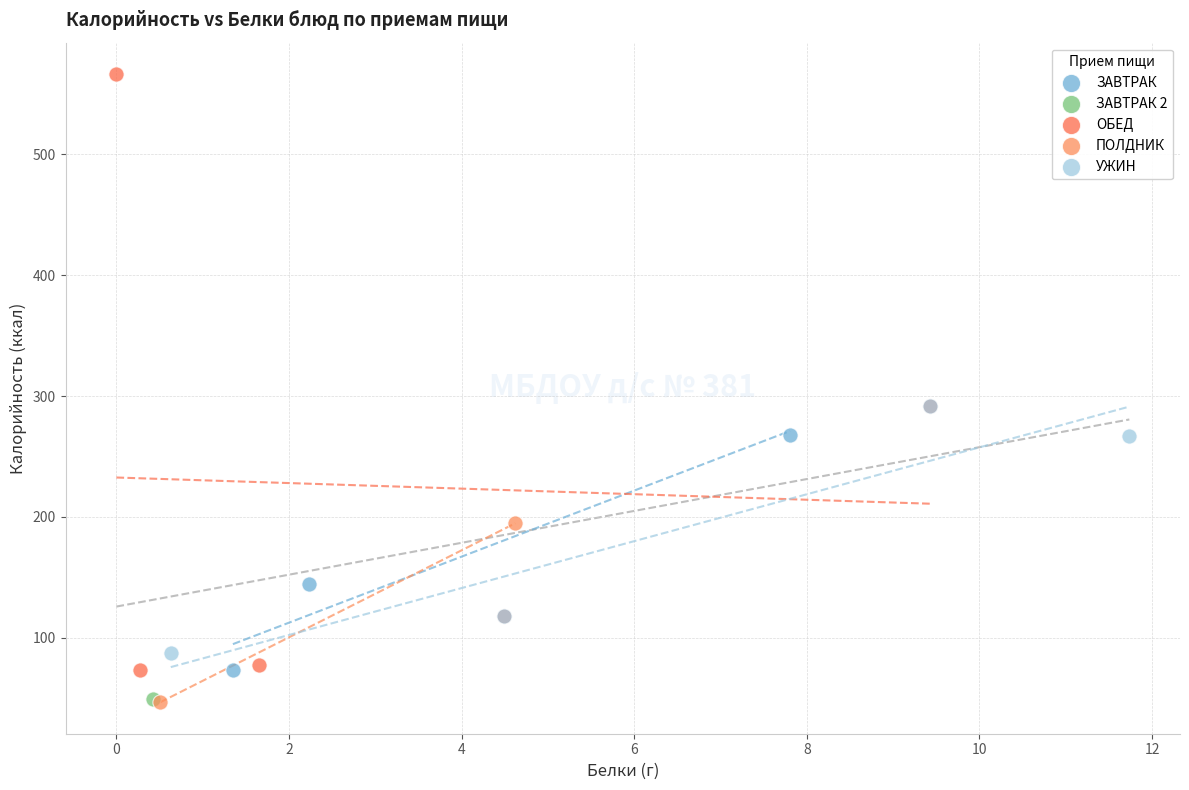

What are all the series names shown in the legend?

ЗАВТРАК, ЗАВТРАК 2, ОБЕД, ПОЛДНИК, УЖИН